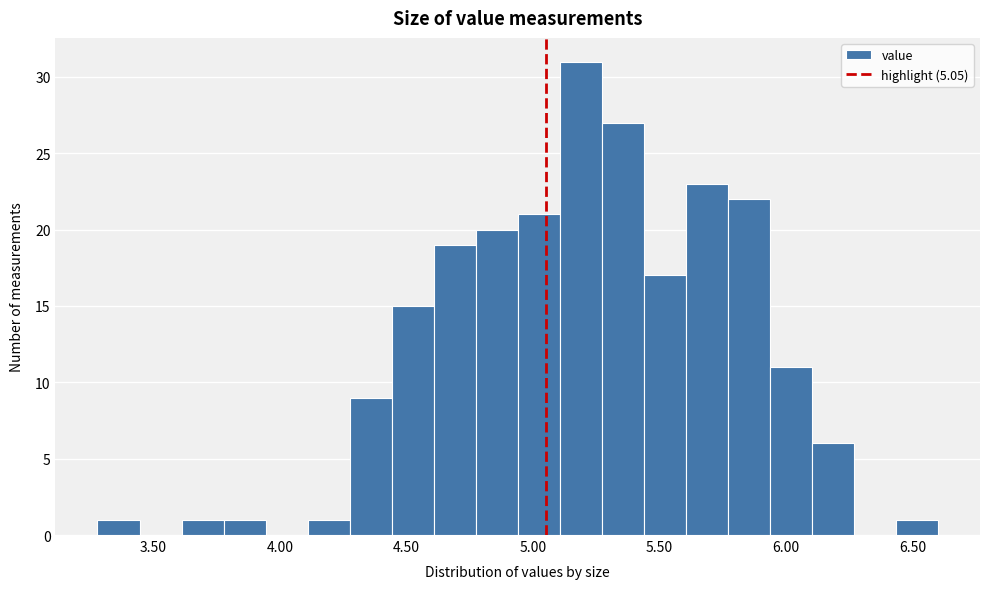

Around what value on the x-axis is the tallest bar? Give the approximate position of its centre, as read against the axis.

5.20